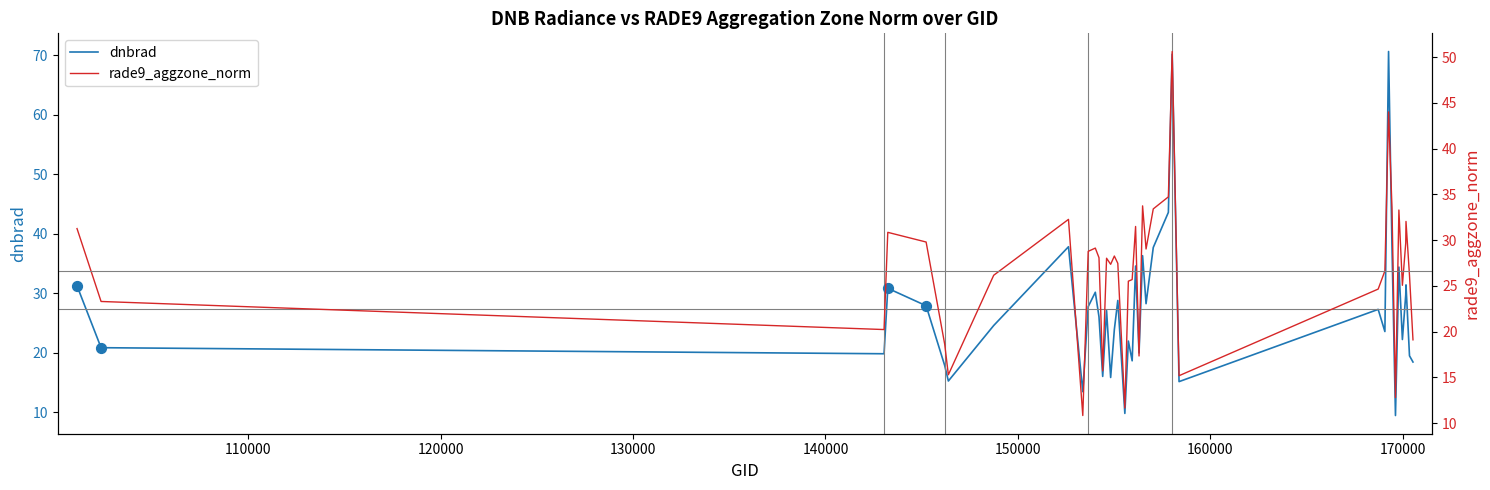

Which series contains the highest Y value?

dnbrad